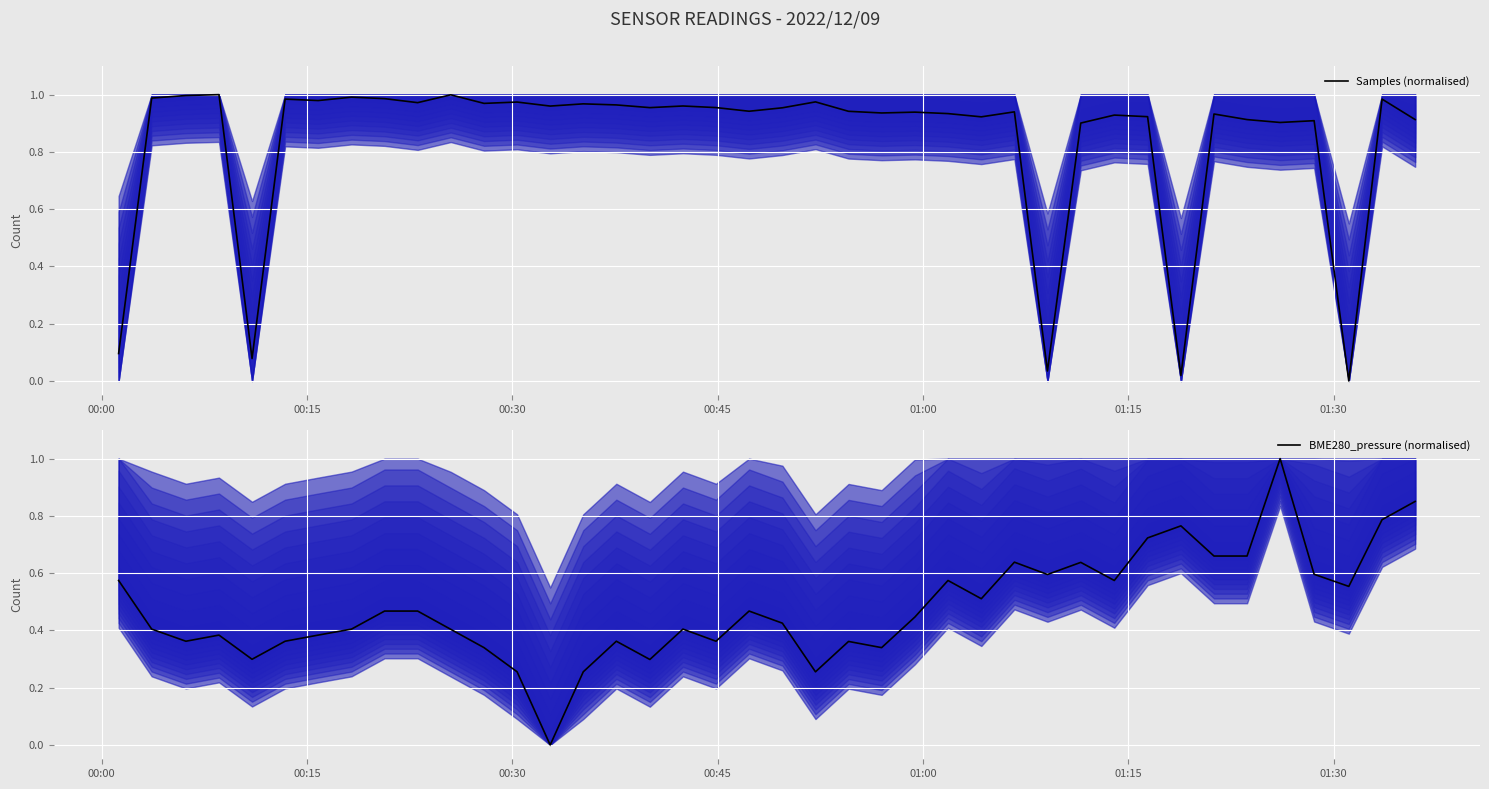

Where do BME280_pressure (normalised) and Samples (normalised) first cross each other?

00:00 and 00:15